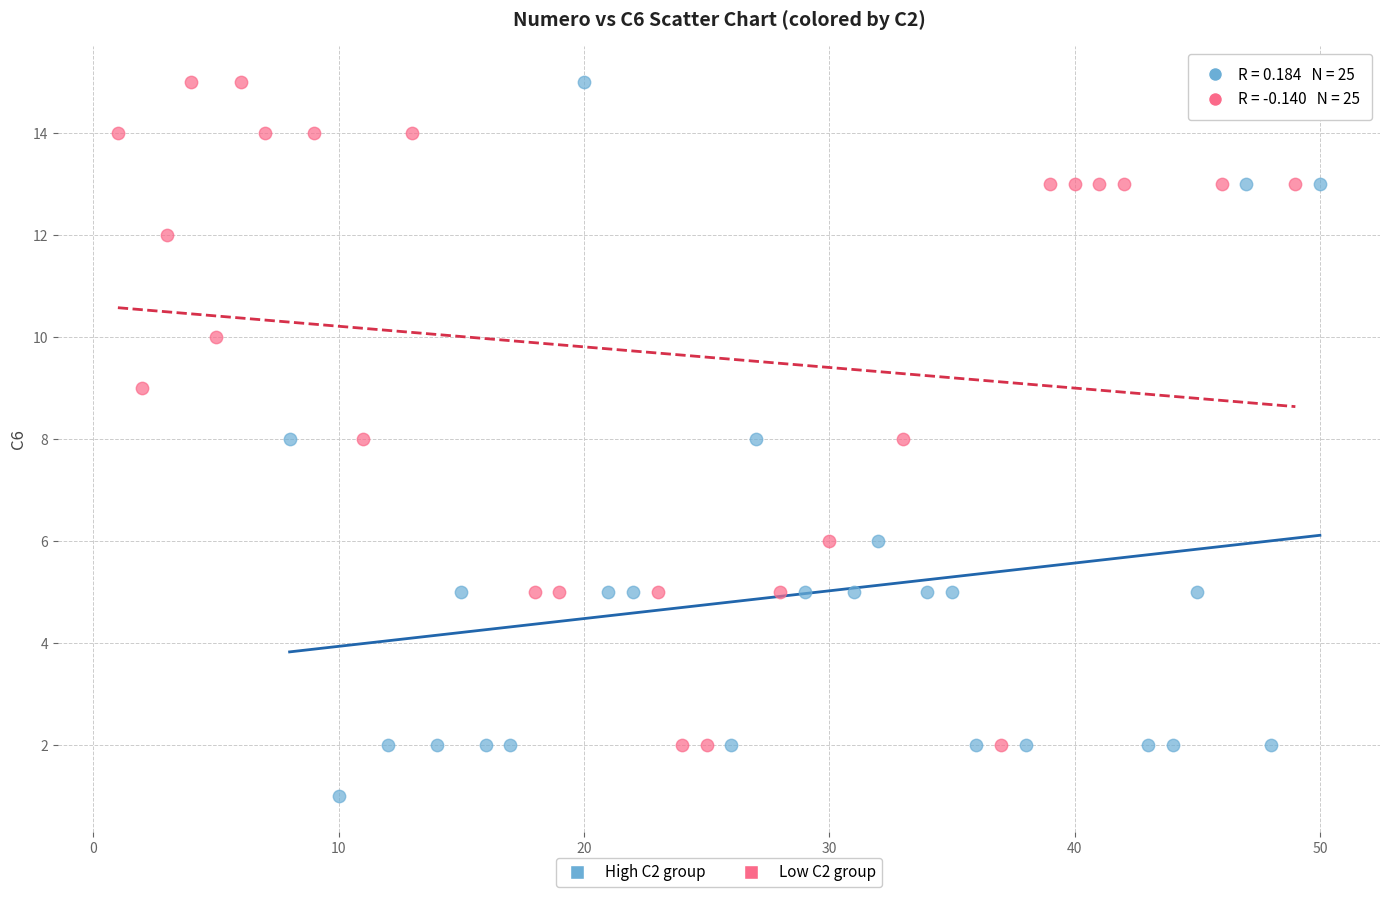

Which series reaches the minimum Y coordinate?

High C2 group